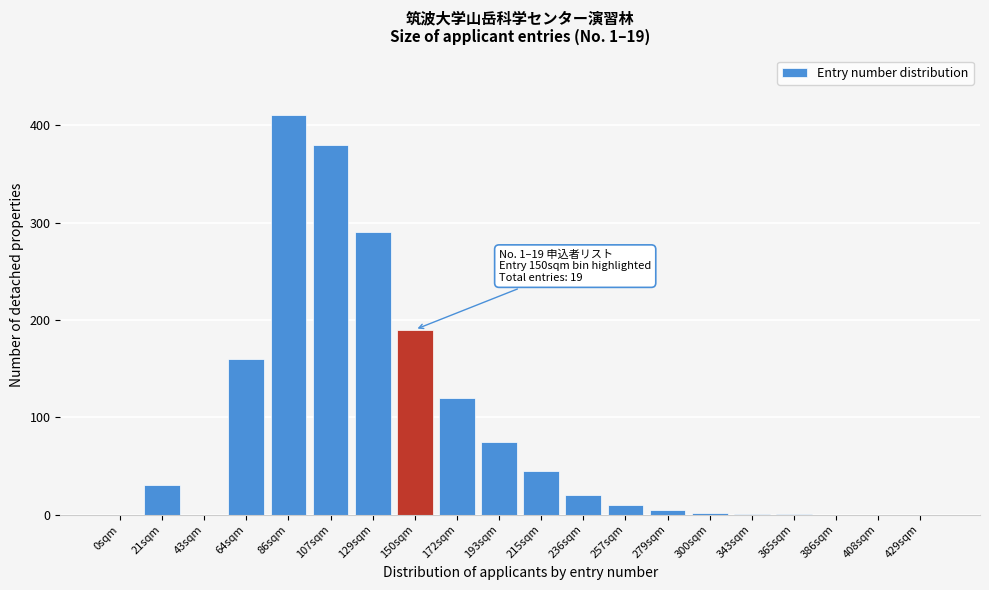

At which category does the chart reach its peak across all series?

86sqm